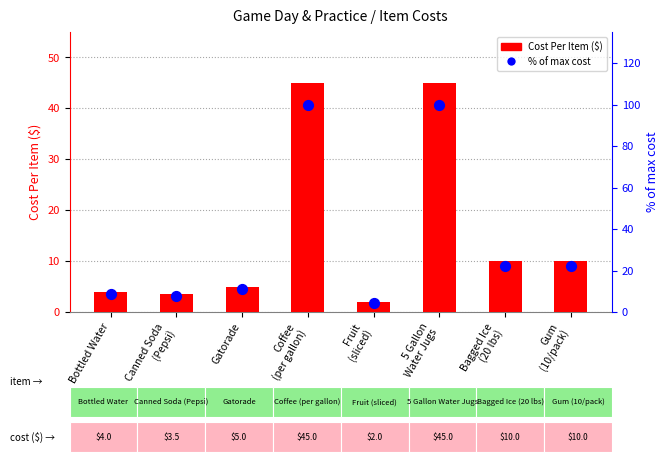

Which series contains the lowest Y value?

Cost Per Item ($)